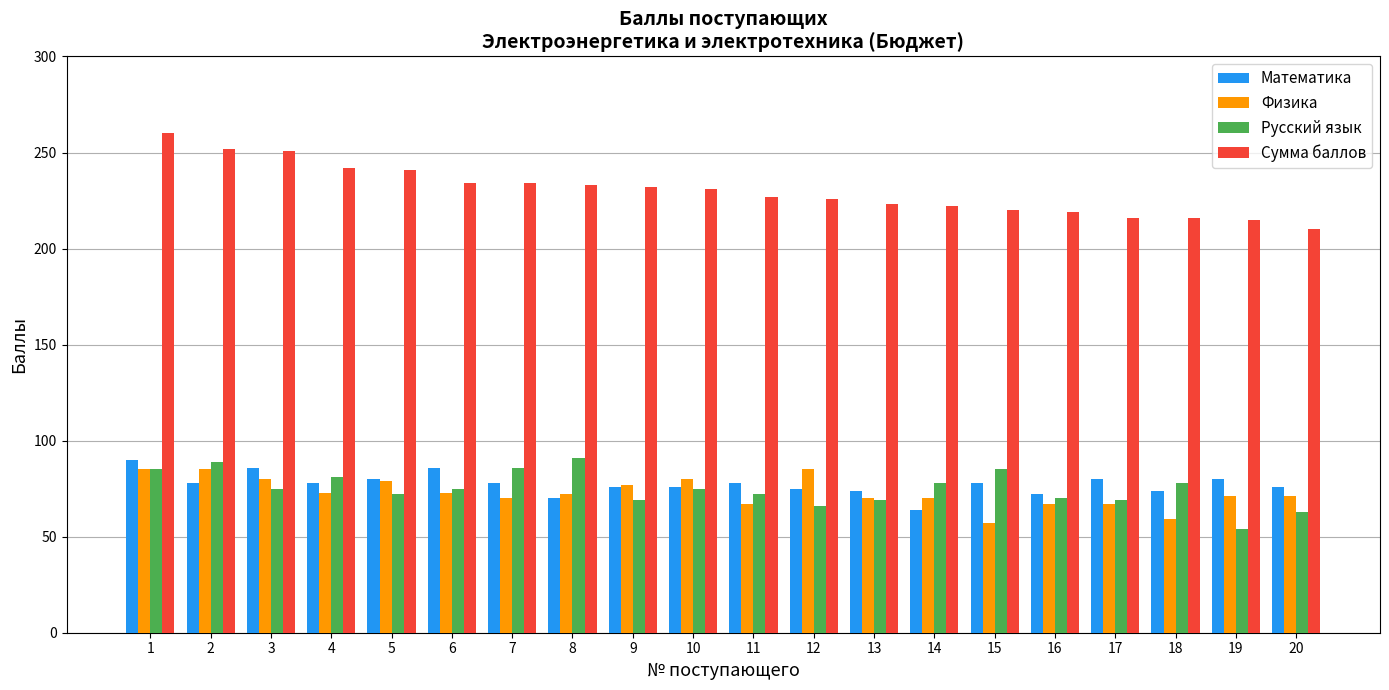

What is the highest value of the Физика series?

85